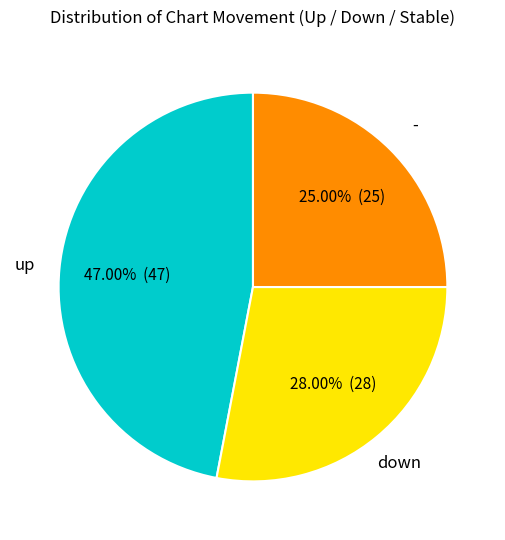

To the nearest percent, what is the average slice percentage?

33%